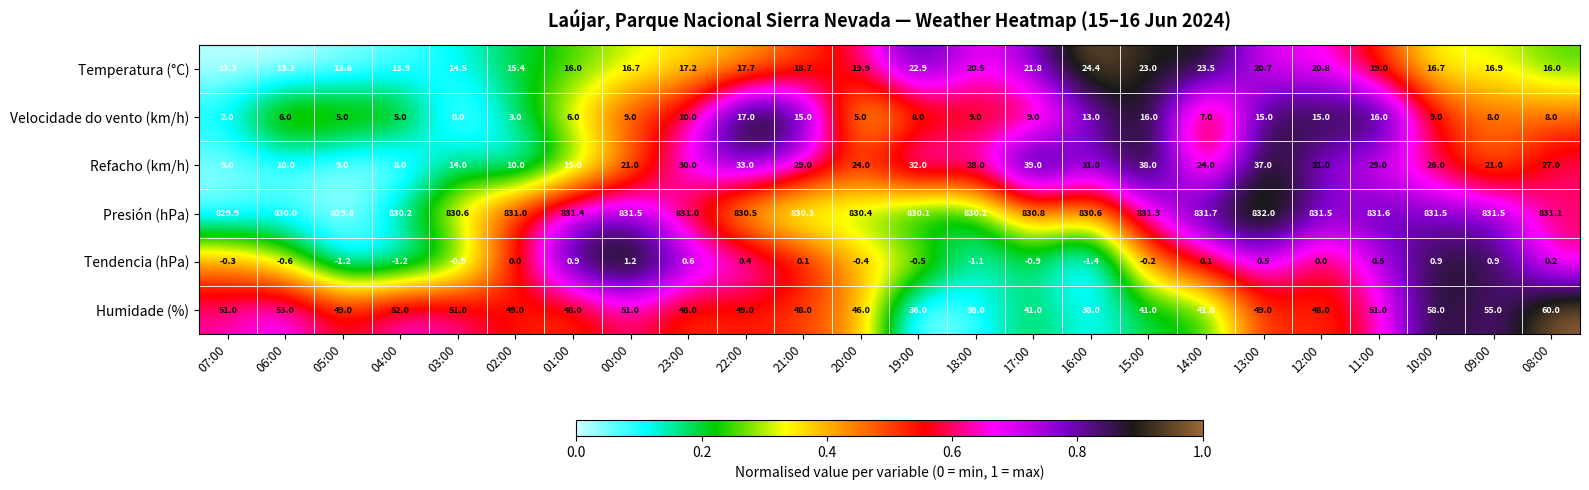

List the series in order of their peak value, highest first.

Presión (hPa), Humidade (%), Refacho (km/h), Temperatura (°C), Velocidade do vento (km/h), Tendencia (hPa)